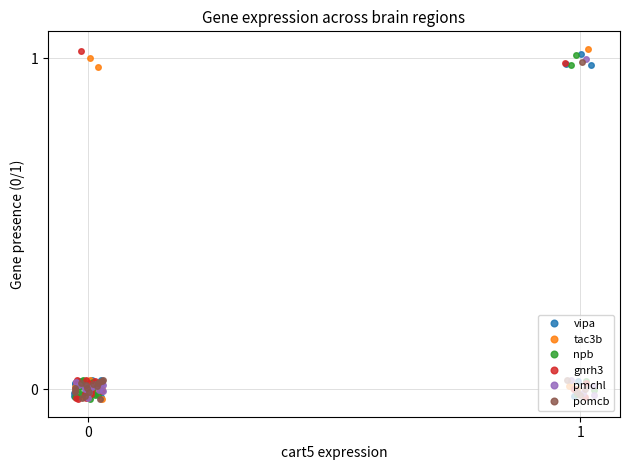

How many values in the pmchl series are below 0?

6